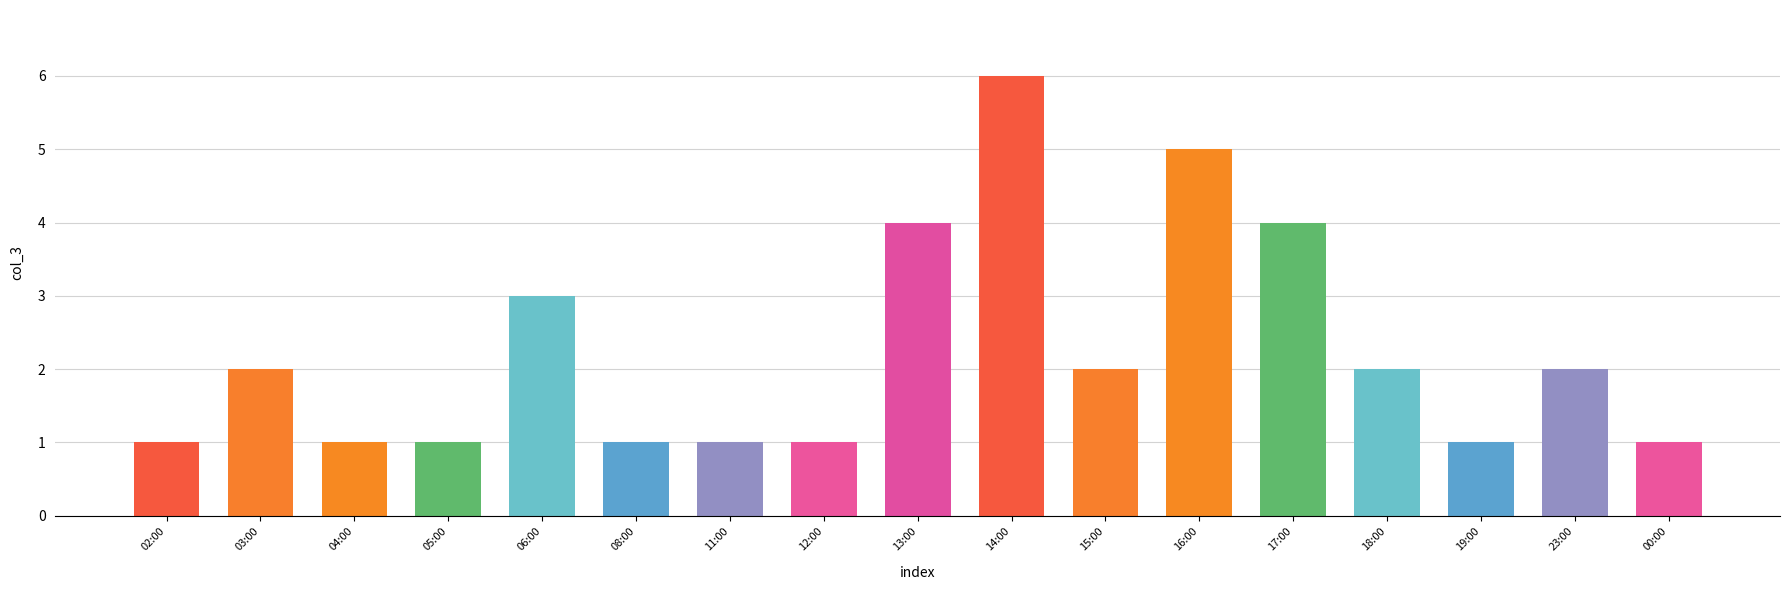

Is it true that the value at 19:00 is 1?

True